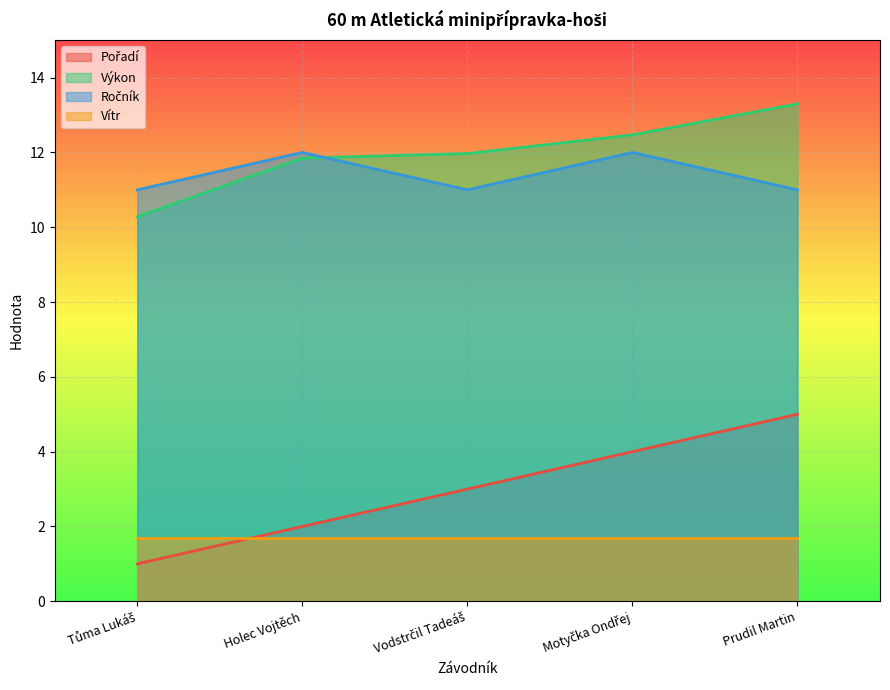

What is the label of the 4th point from the left?

Motyčka Ondřej